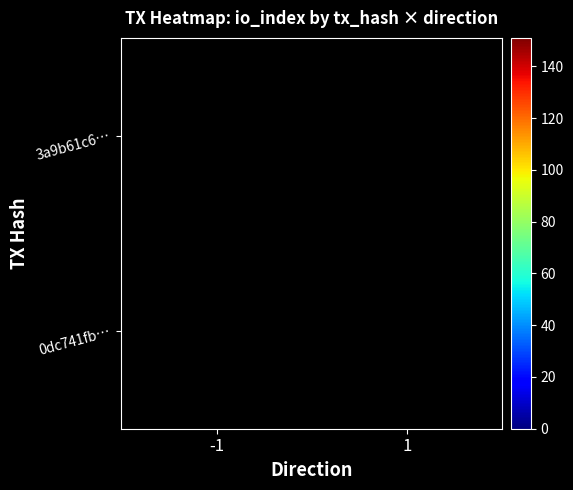

Is the value of 0dc741fb… at 1 greater than the value of 3a9b61c6… at -1?

Yes